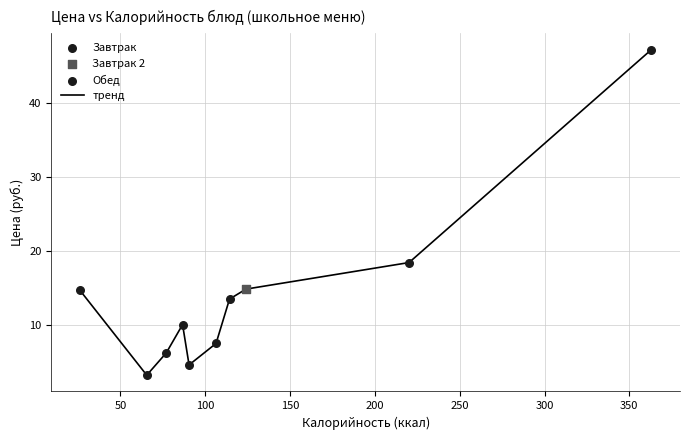

What is the smallest value displayed?

3.2